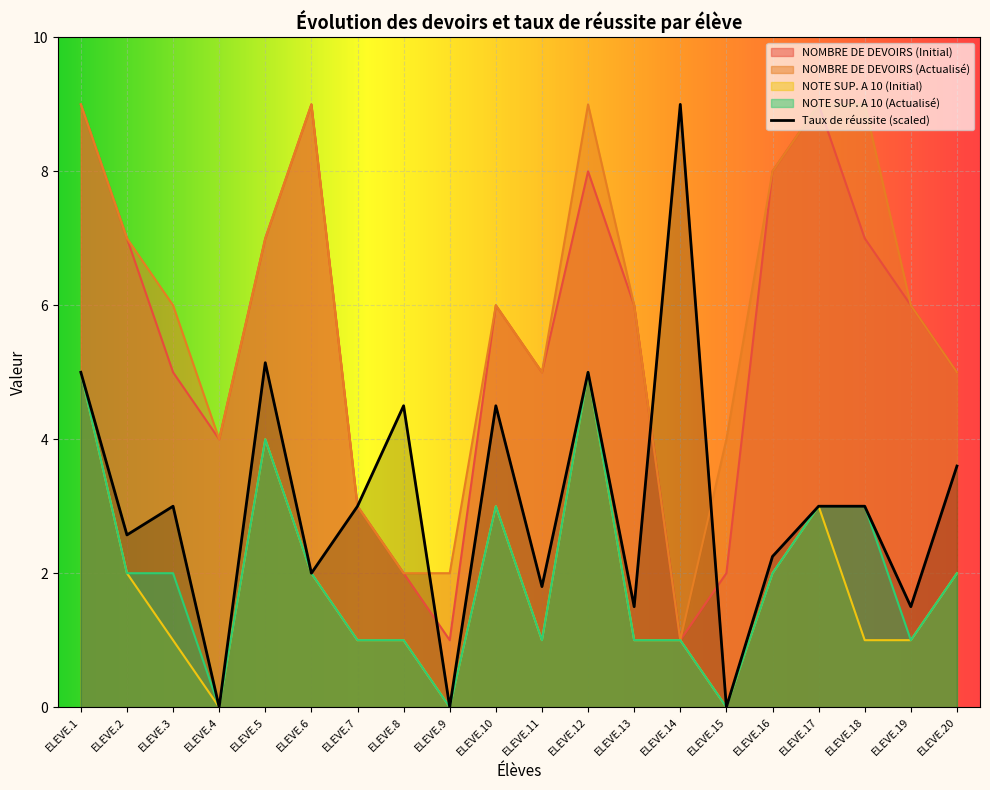

Between ELEVE.2 and ELEVE.13, which series saw the biggest shift?

Taux de réussite (scaled)